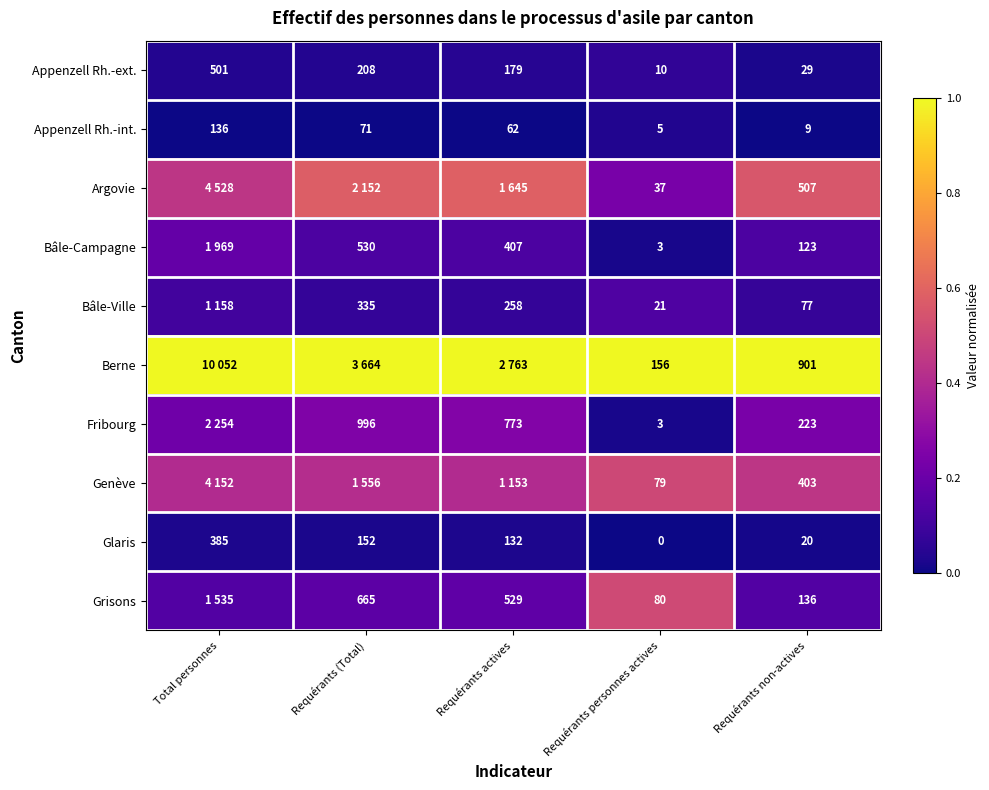

At which label is Appenzell Rh.-ext. closest to 255?

Requérants (Total)